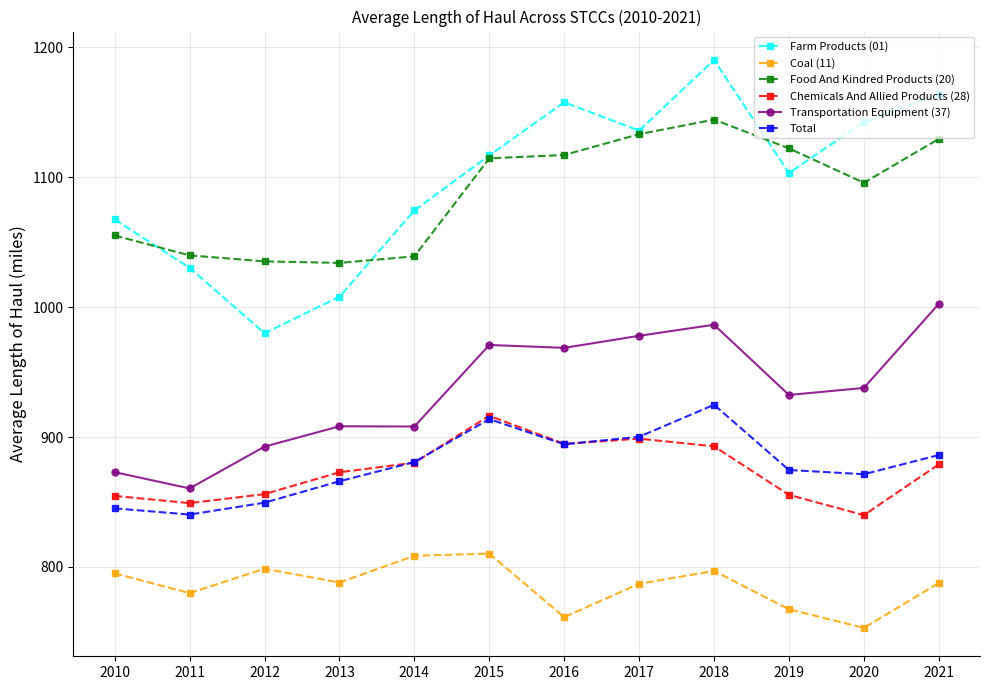

In Farm Products (01), how many points are lower than both neighbors (excluding endpoints)?

3